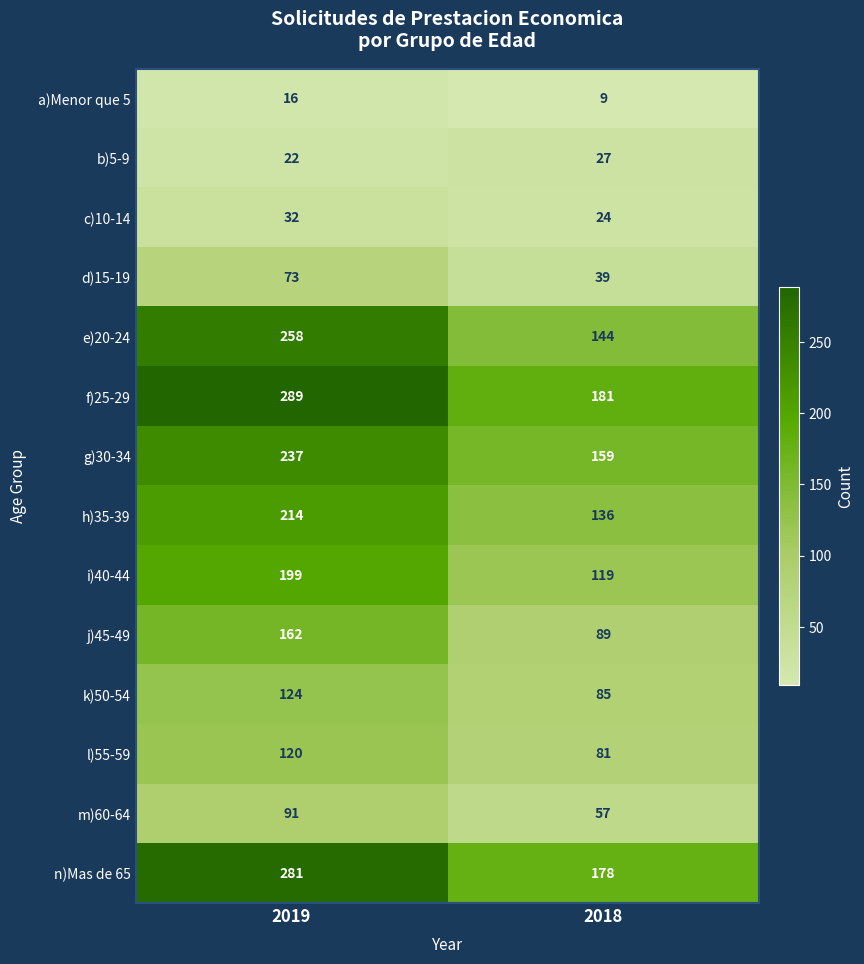

Which series changed the most between 2019 and 2018?

e)20-24